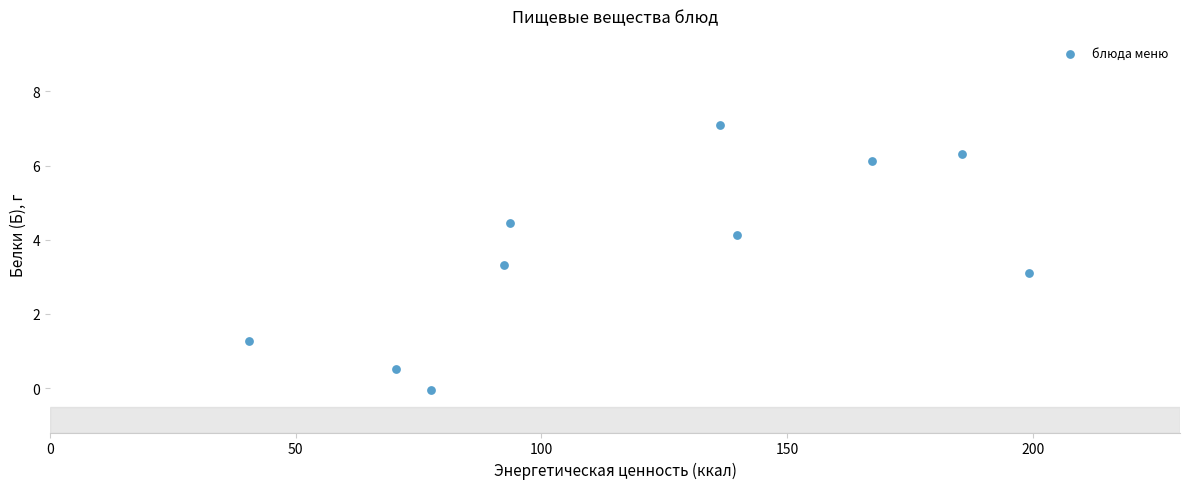

What is the average Y value?

3.6